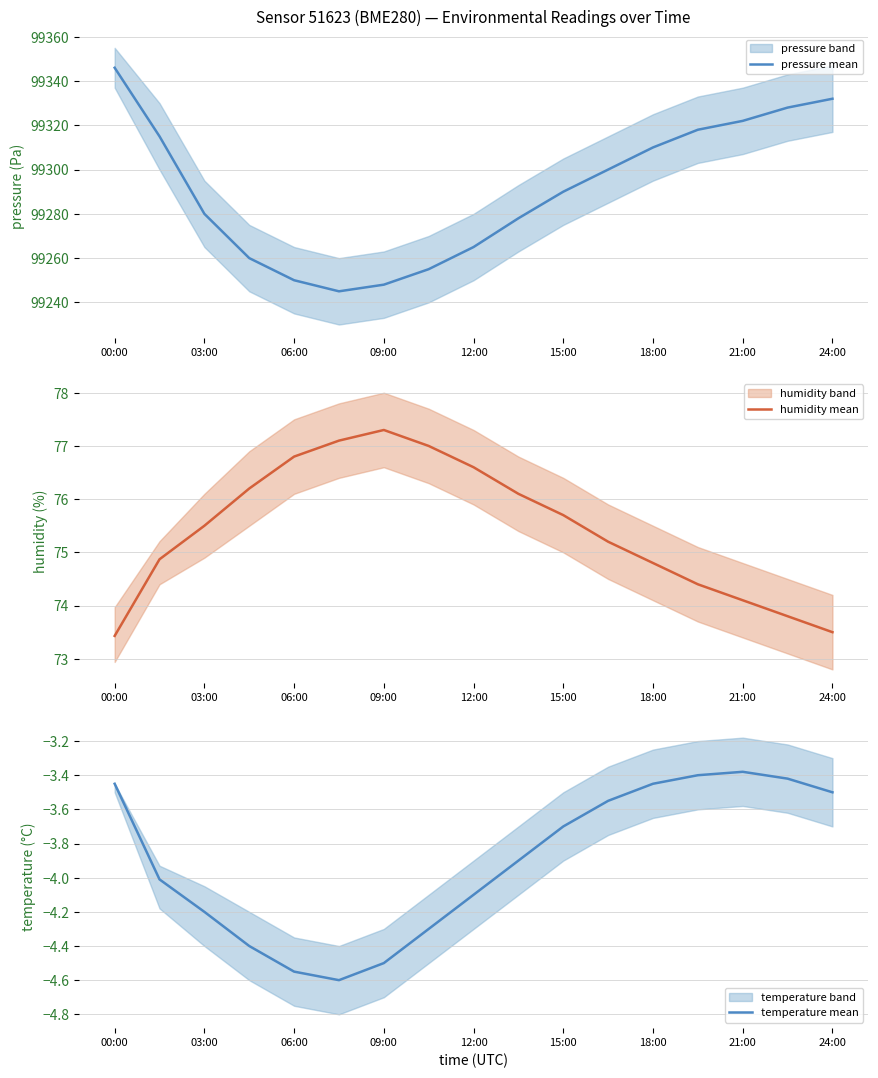

What is the lowest value of the pressure mean series?

99245